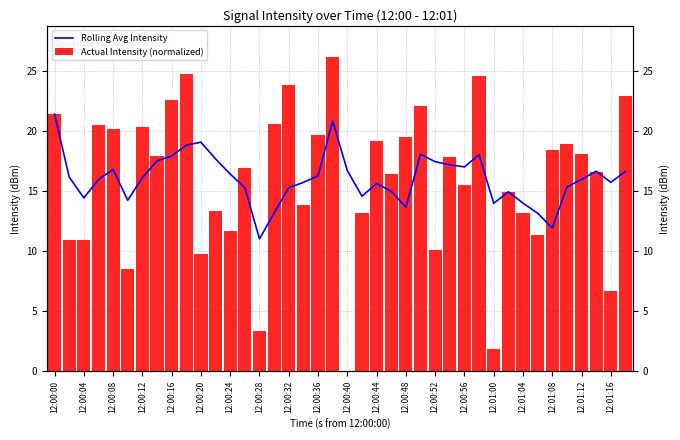

What is the sum of all Rolling Avg Intensity values?

641.4